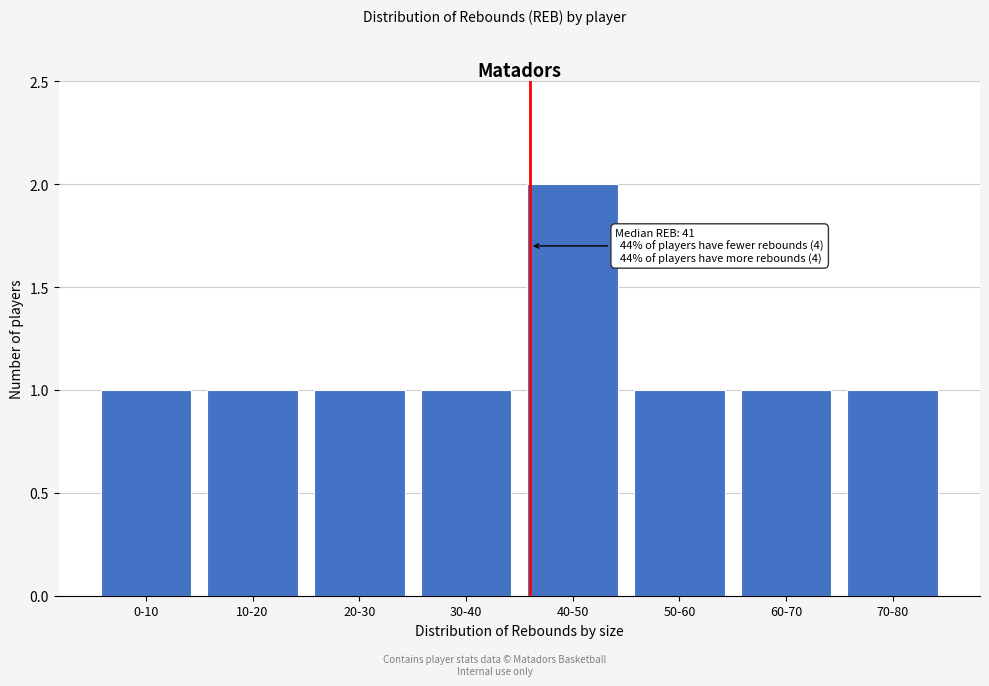

Reading left to right, list all the values displayed in this chart.

0-10=1	10-20=1	20-30=1	30-40=1	40-50=2	50-60=1	60-70=1	70-80=1